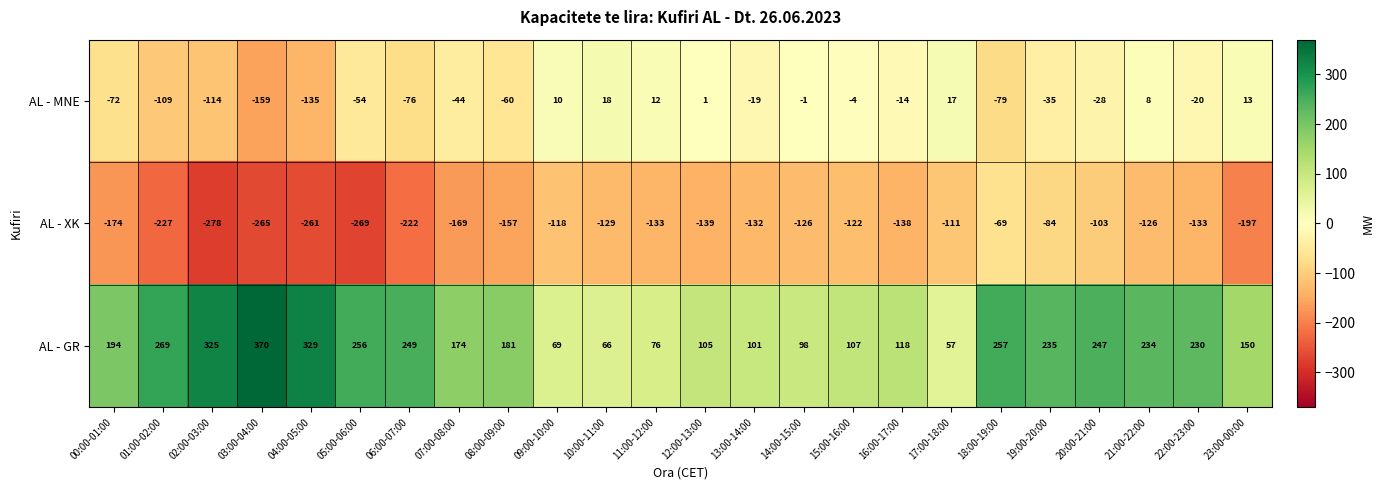

Is it true that AL - MNE equals 1 at 12:00-13:00?

True